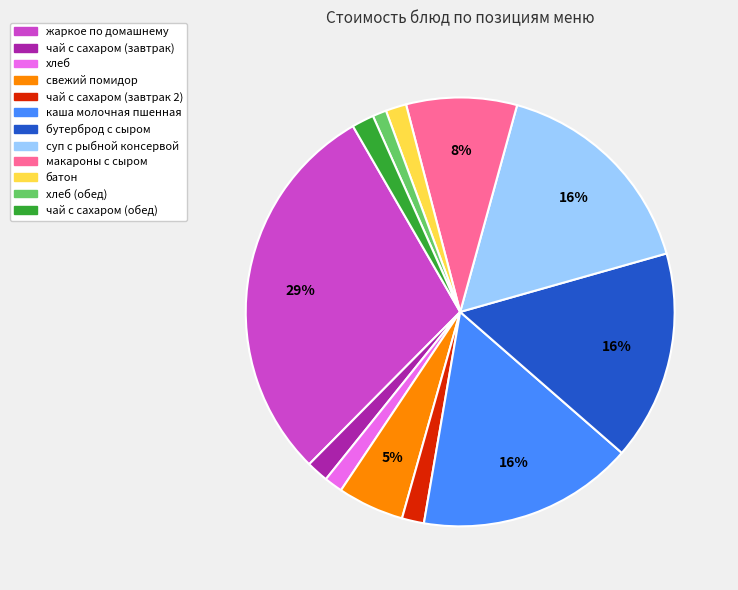

Is the sum of хлеб (обед) and чай с сахаром (завтрак 2) greater than half?

No